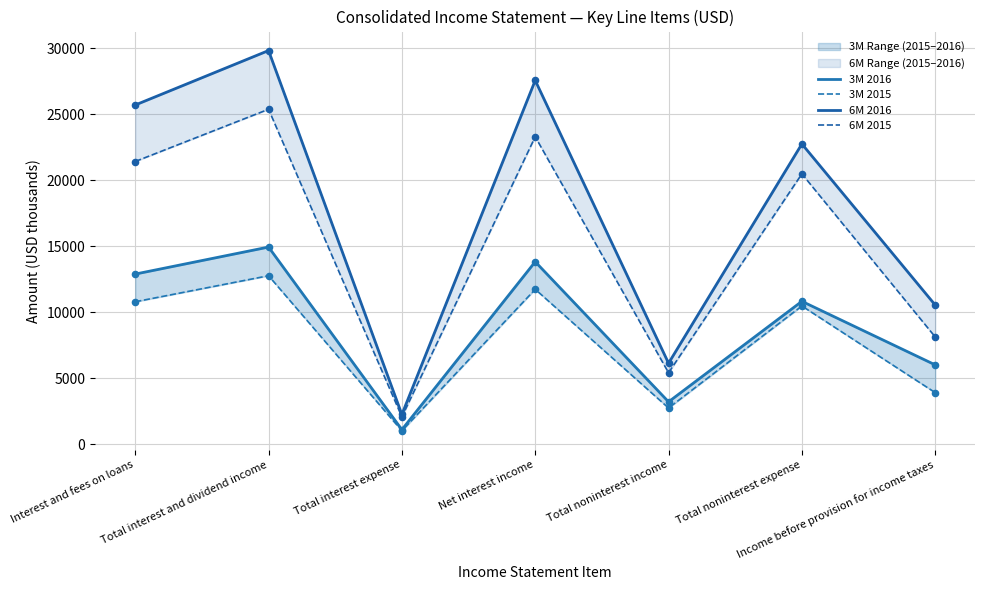

Which series reaches the maximum Y coordinate?

6M 2016